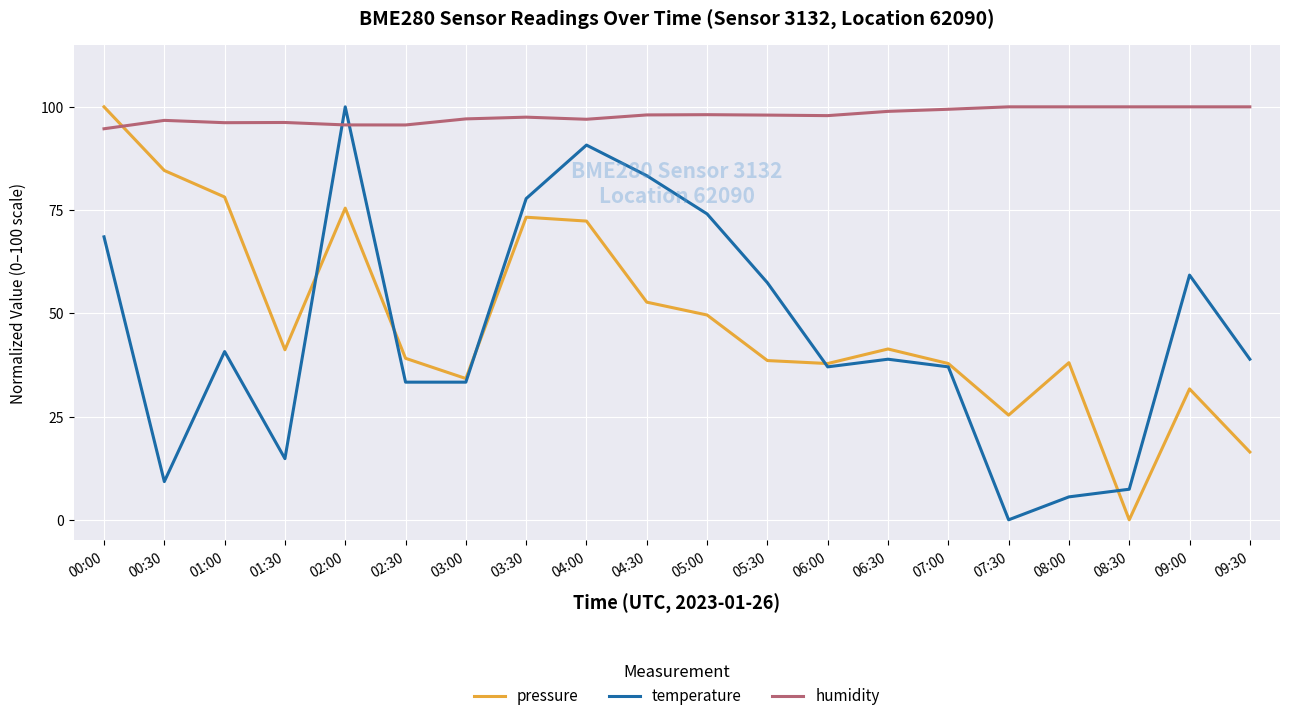

Which series changed the most between 07:30 and 09:00?

temperature